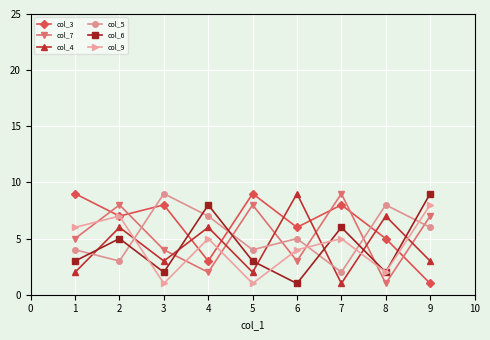

True or false: col_3 has a value of 4 at 3.

False